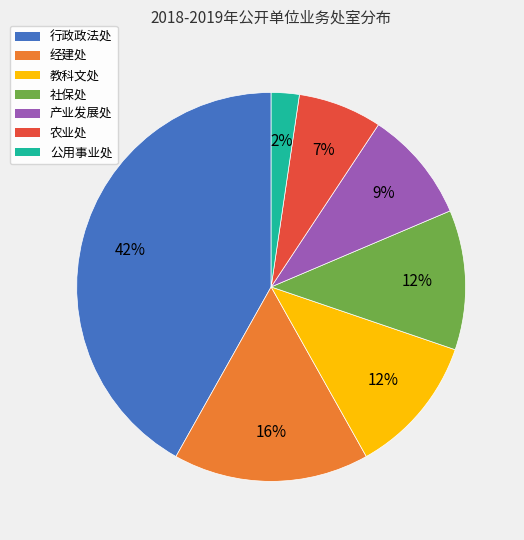

How many slices are in this pie chart?

7